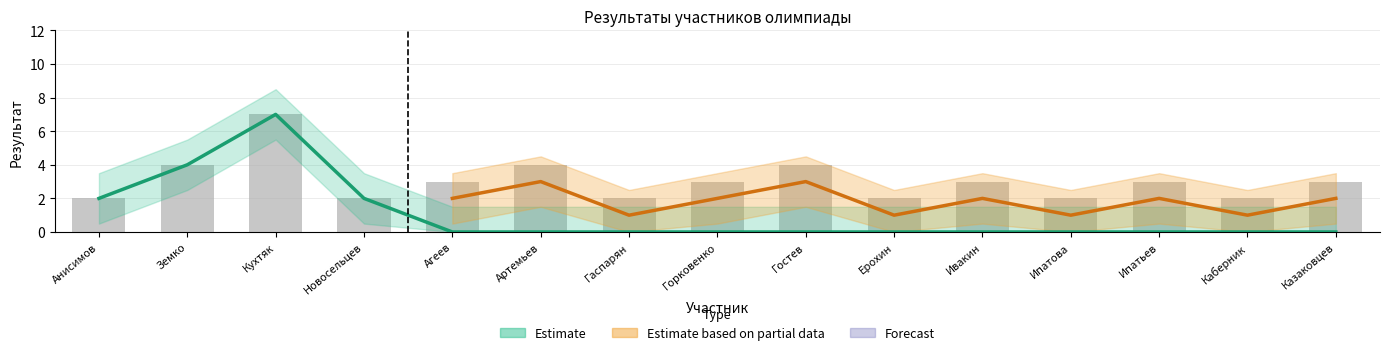

Which has a higher value, Каберник or Ерохин?

Каберник